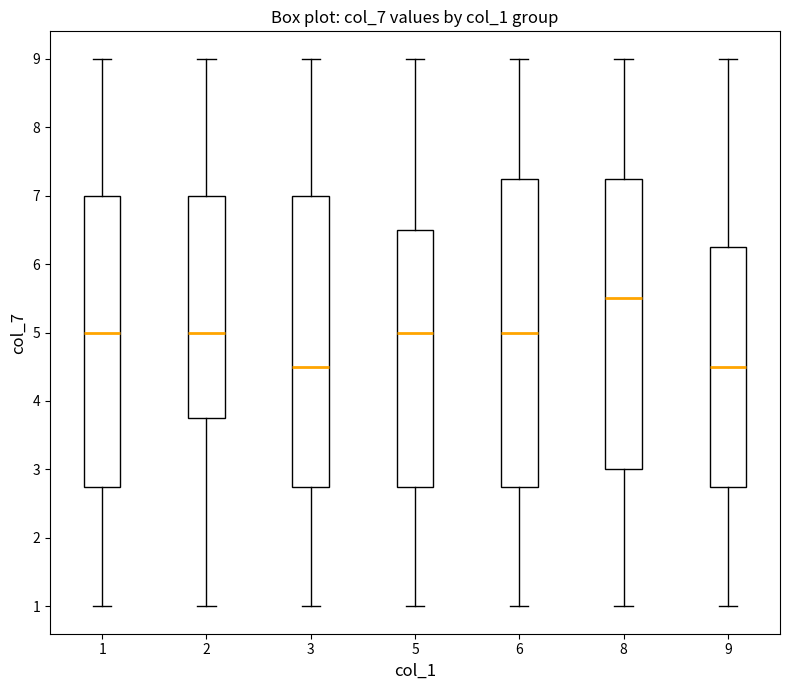

Which box is the tallest, from its lower edge to its upper edge?

6